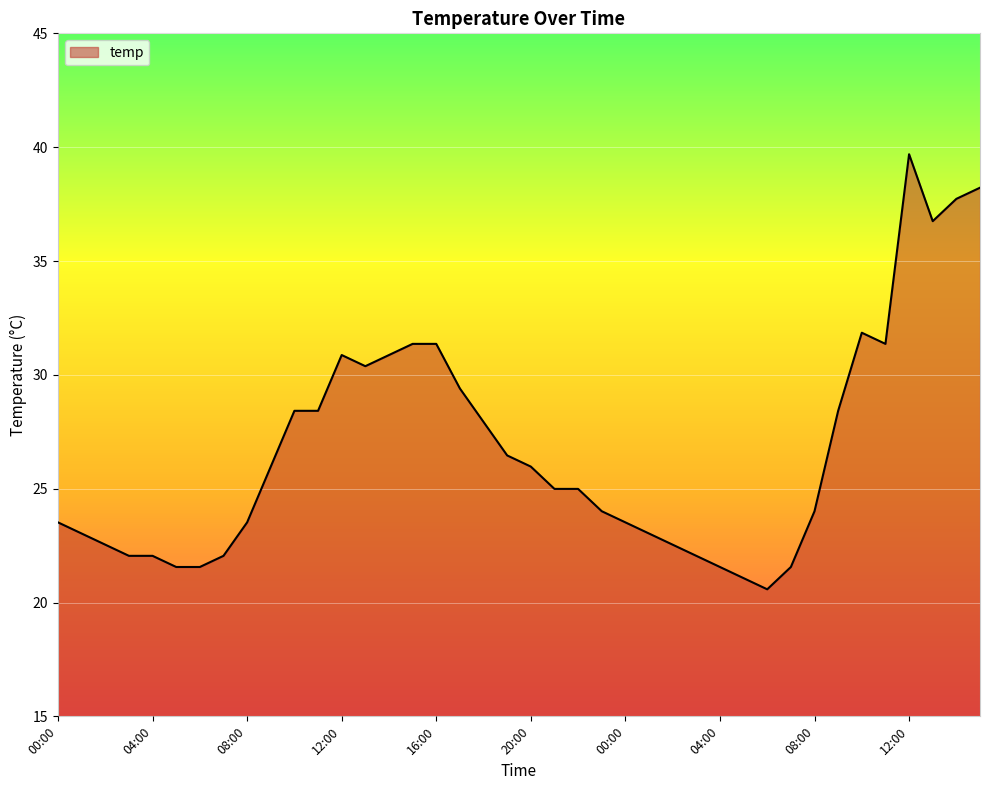

What is the minimum value shown in the chart?

20.6